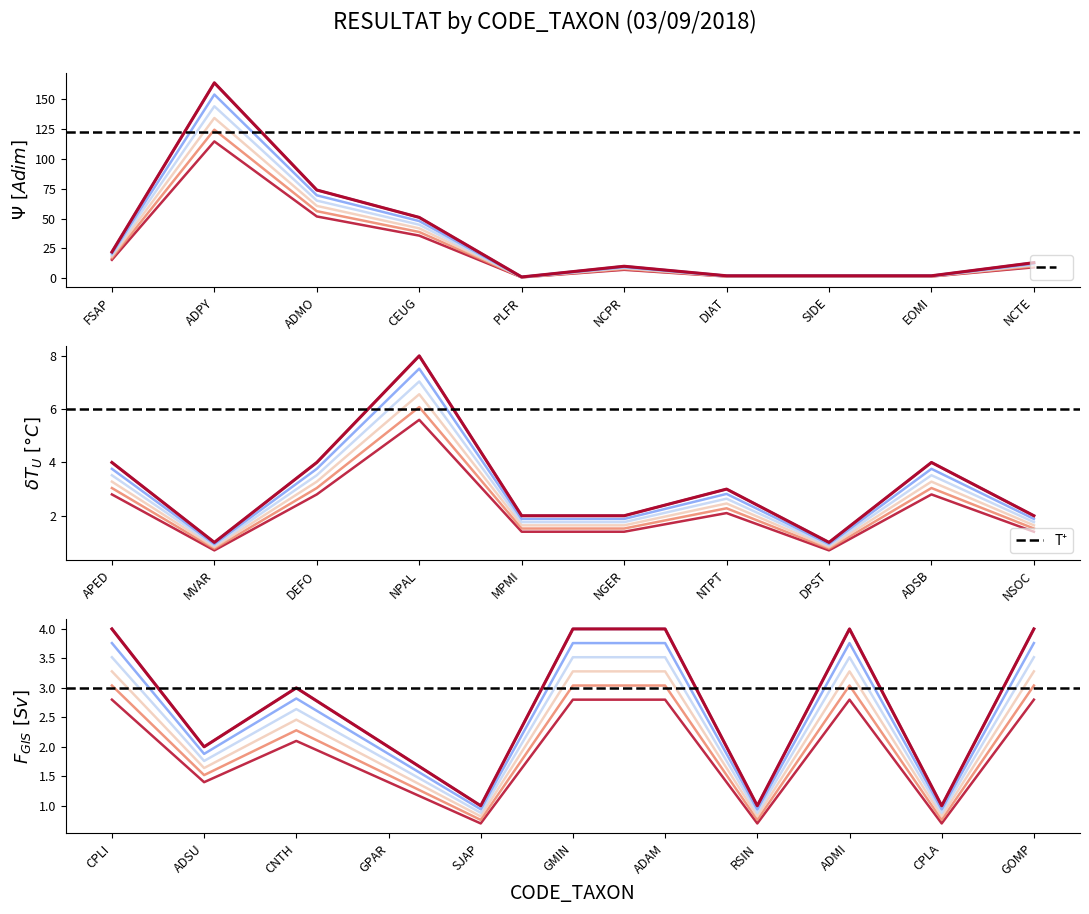

True or false: there are more than 2 points higher than both neighbors.

True